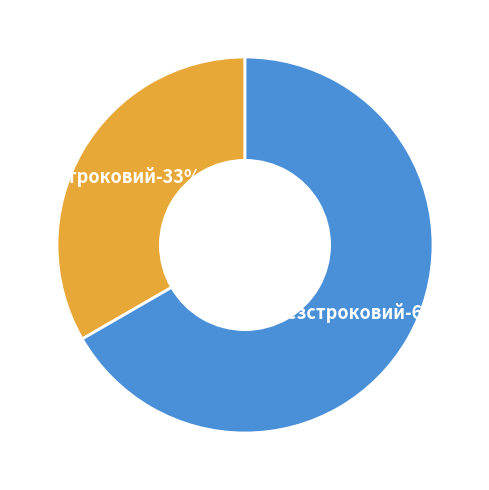

Count the number of slices in the pie.

2